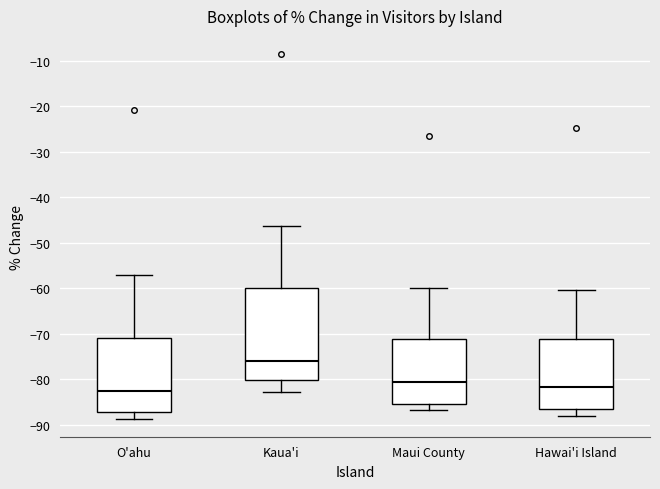

Where does the lower whisker of the box for O'ahu end on the y-axis? The values are not printed on the chart, so give them approximately, as read against the axis.

-89